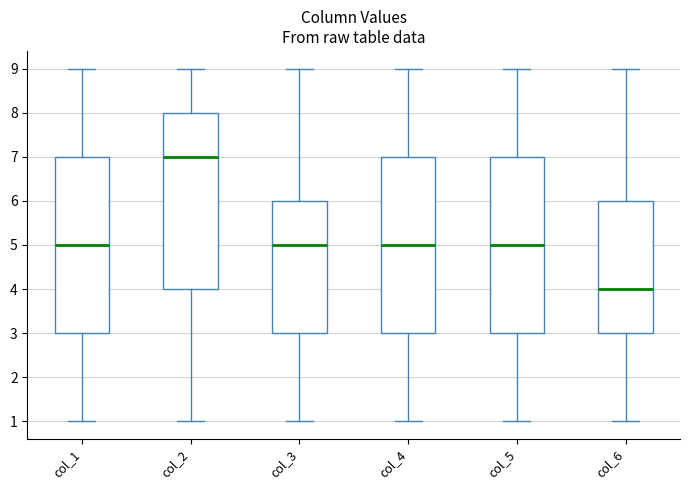

Reading left to right, transcribe this box plot: for each box, give where its median line is, the range the box spans, and where its two whiskers end, as read against the y-axis. The values are not printed on the chart, so give them approximately, as read against the axis.

col_1: median 5, box 3 to 7, whiskers 1 to 9
col_2: median 7, box 4 to 8, whiskers 1 to 9
col_3: median 5, box 3 to 6, whiskers 1 to 9
col_4: median 5, box 3 to 7, whiskers 1 to 9
col_5: median 5, box 3 to 7, whiskers 1 to 9
col_6: median 4, box 3 to 6, whiskers 1 to 9